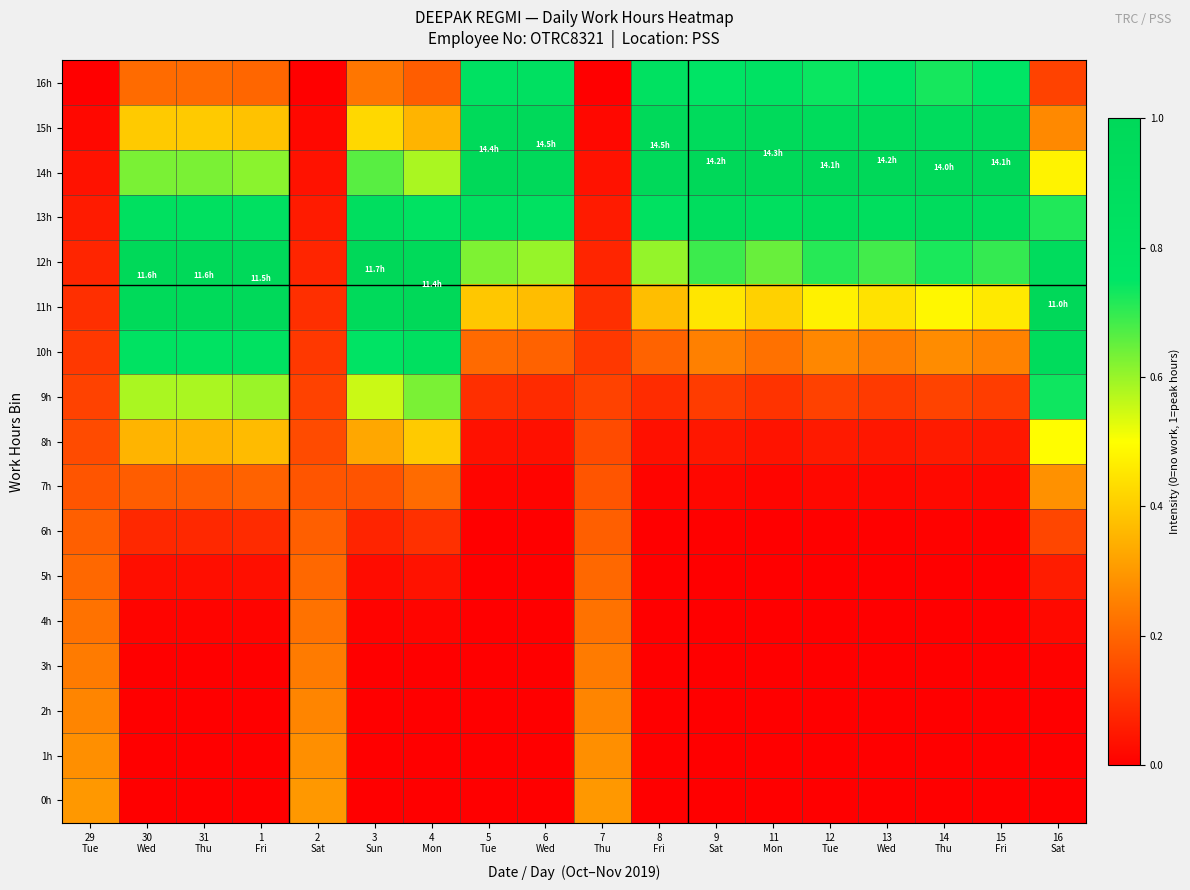

At which category does the chart reach its peak across all series?

14
Thu